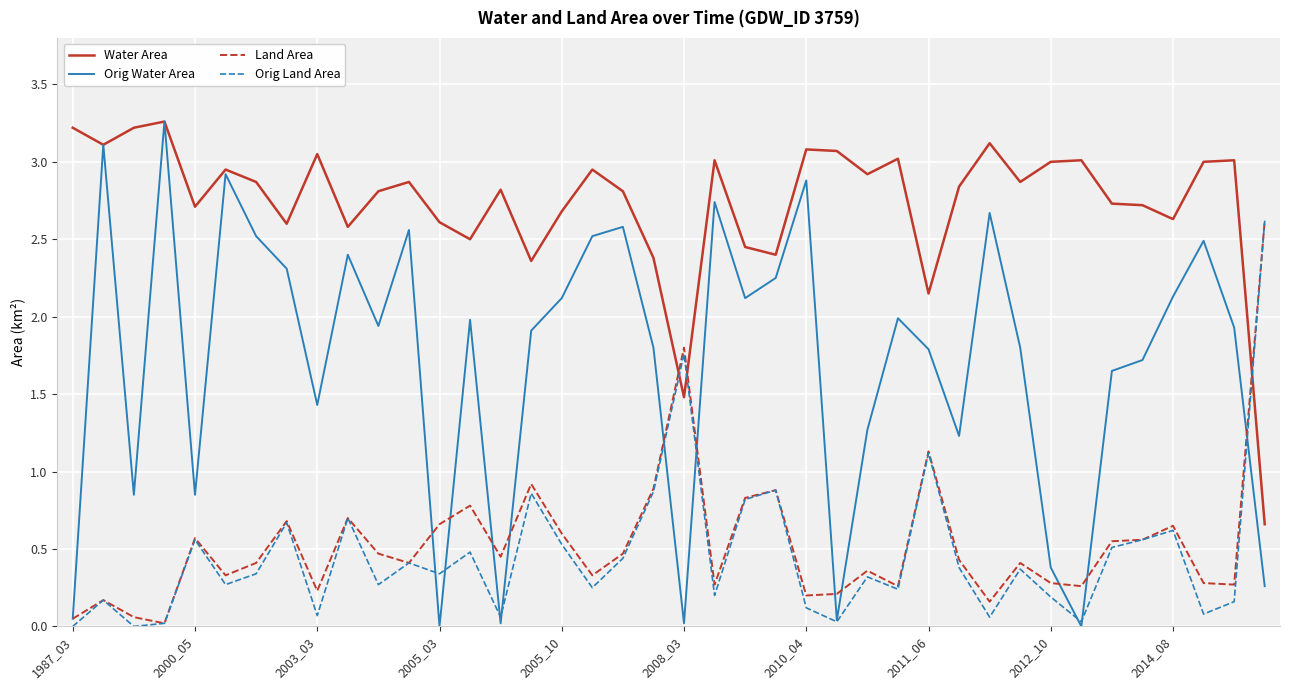

Which series has the largest range (max minus min)?

Orig Water Area